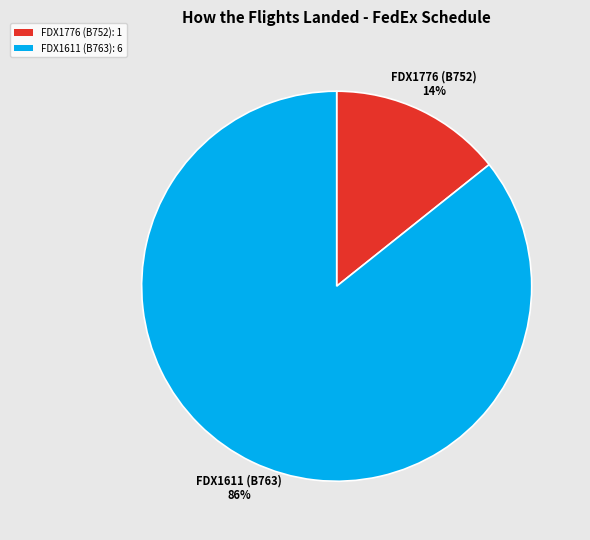

Which category has the smallest portion of the pie?

FDX1776 (B752)